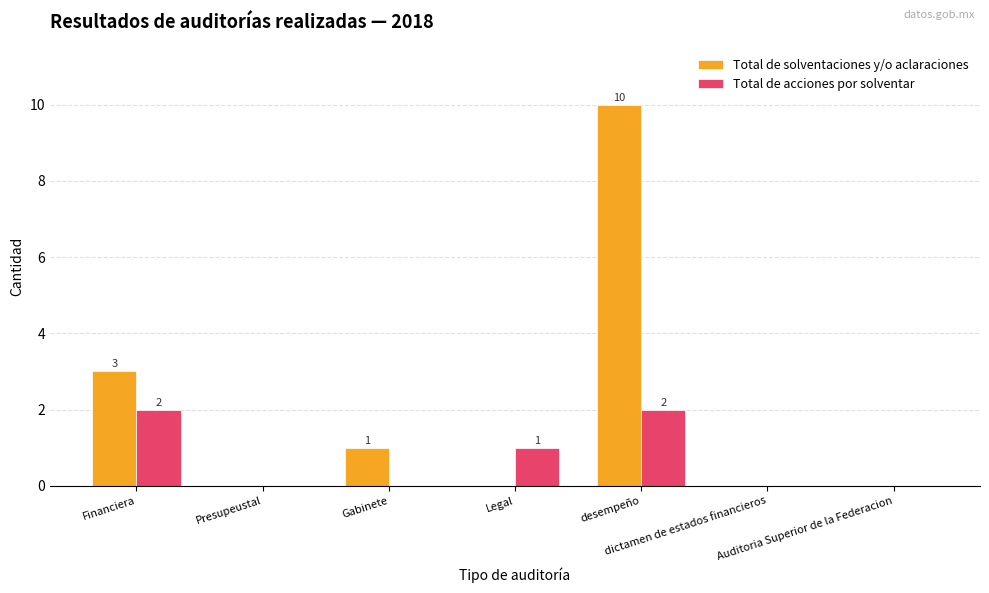

What is the sum of all Total de acciones por solventar values?

5